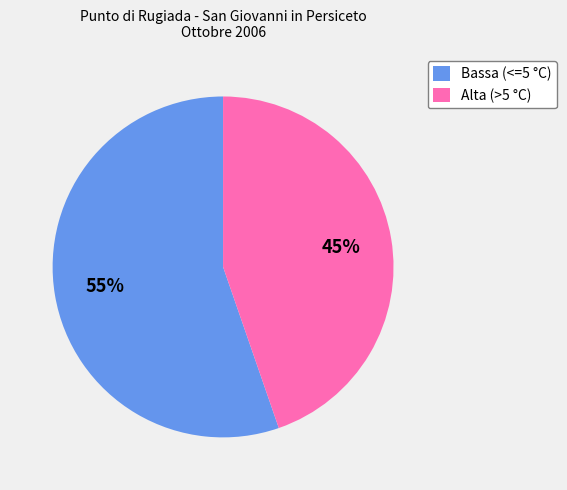

To the nearest percent, what percentage of the pie is Bassa (<=5 °C)?

55%